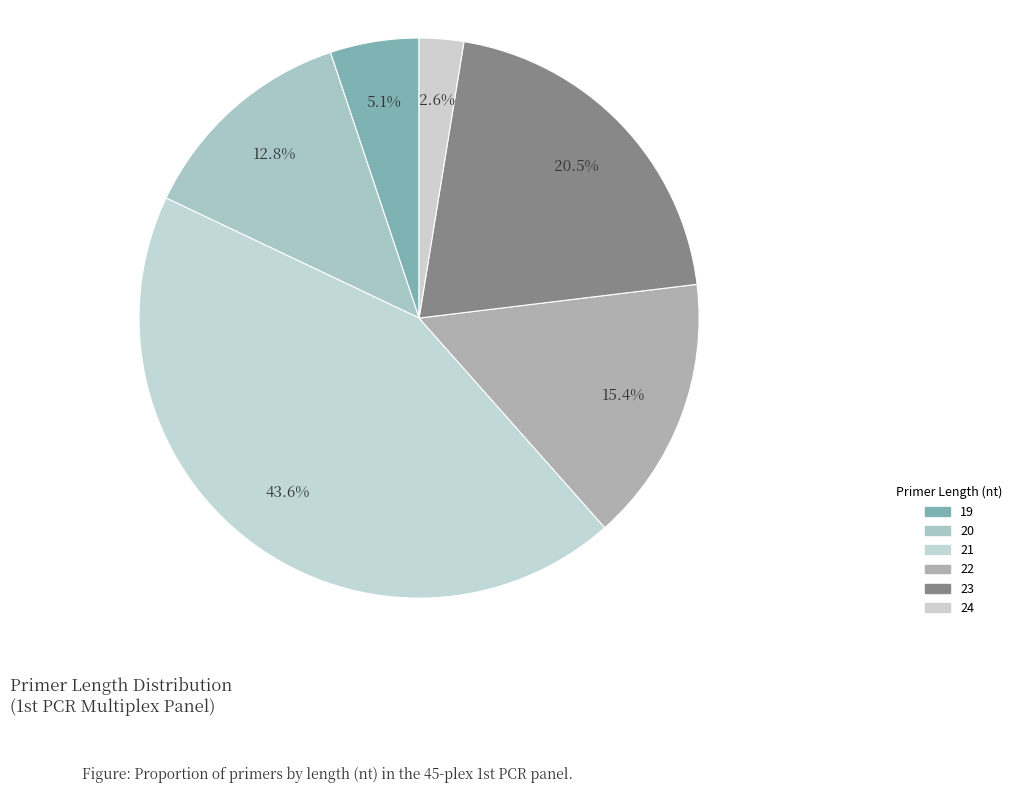

How many segments does this pie chart have?

6